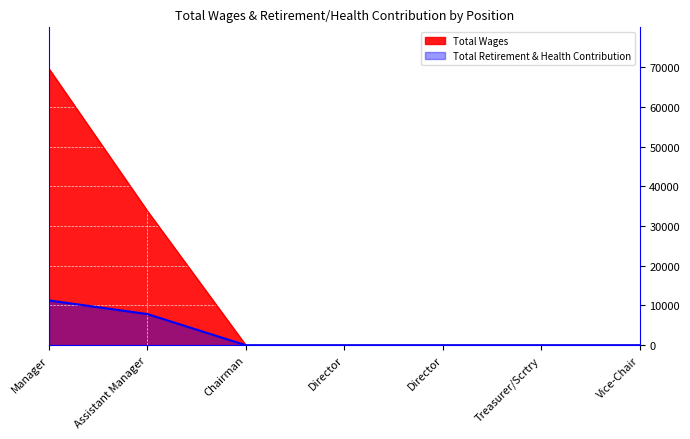

The value of Total Wages at Assistant Manager is 9429. True or false?

False